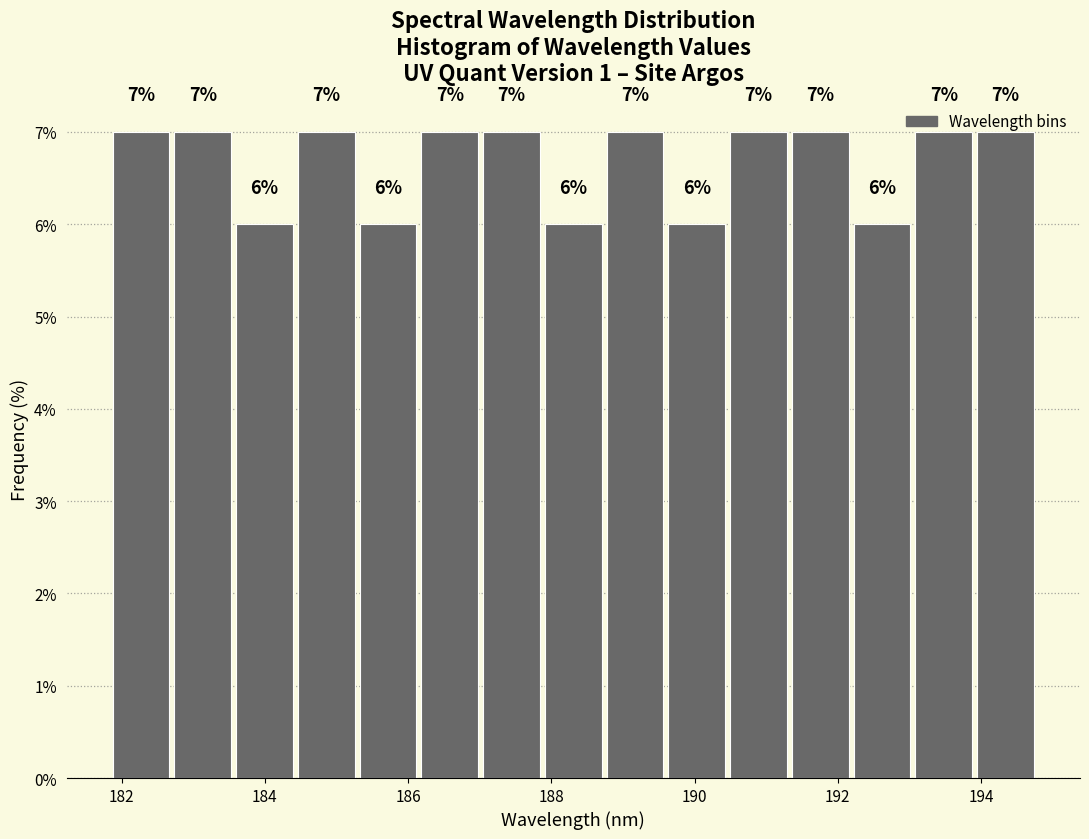

What is the height of the bar covering 182.8 to 183.6 on the x-axis? The bar edges are not printed on the chart, so give them approximately, as read against the axis.

7